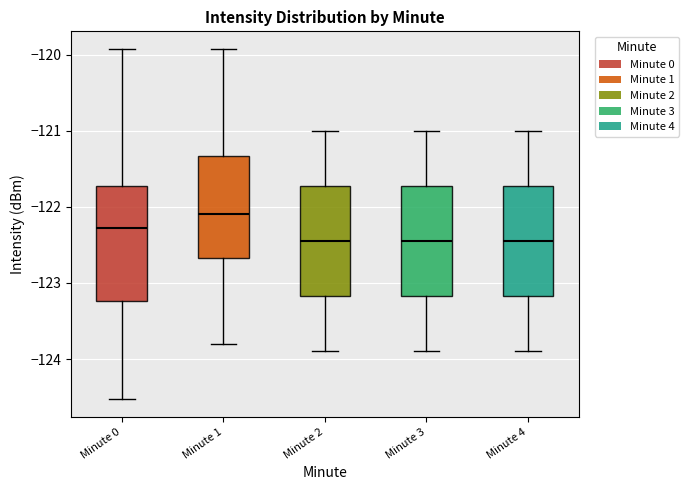

Where does the median line of the box for Minute 2 sit on the y-axis? The values are not printed on the chart, so give them approximately, as read against the axis.

-122.4